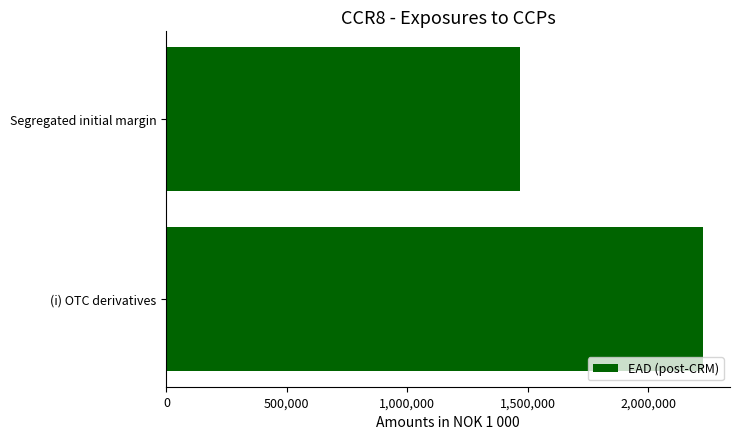

Count the number of categories in the chart.

2